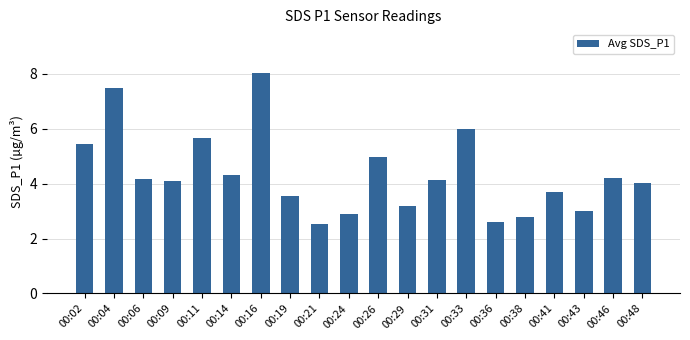

How many data points does each series have?

20